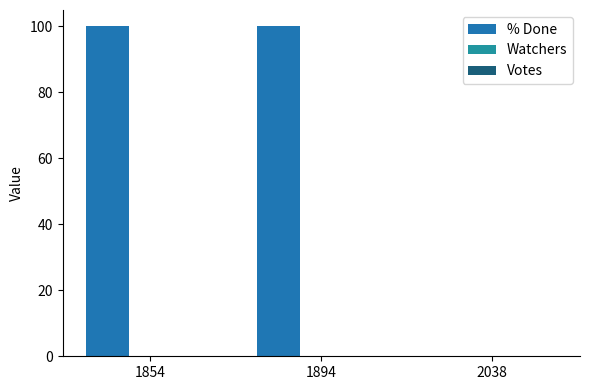

Between 1894 and 2038, which is larger?

1894